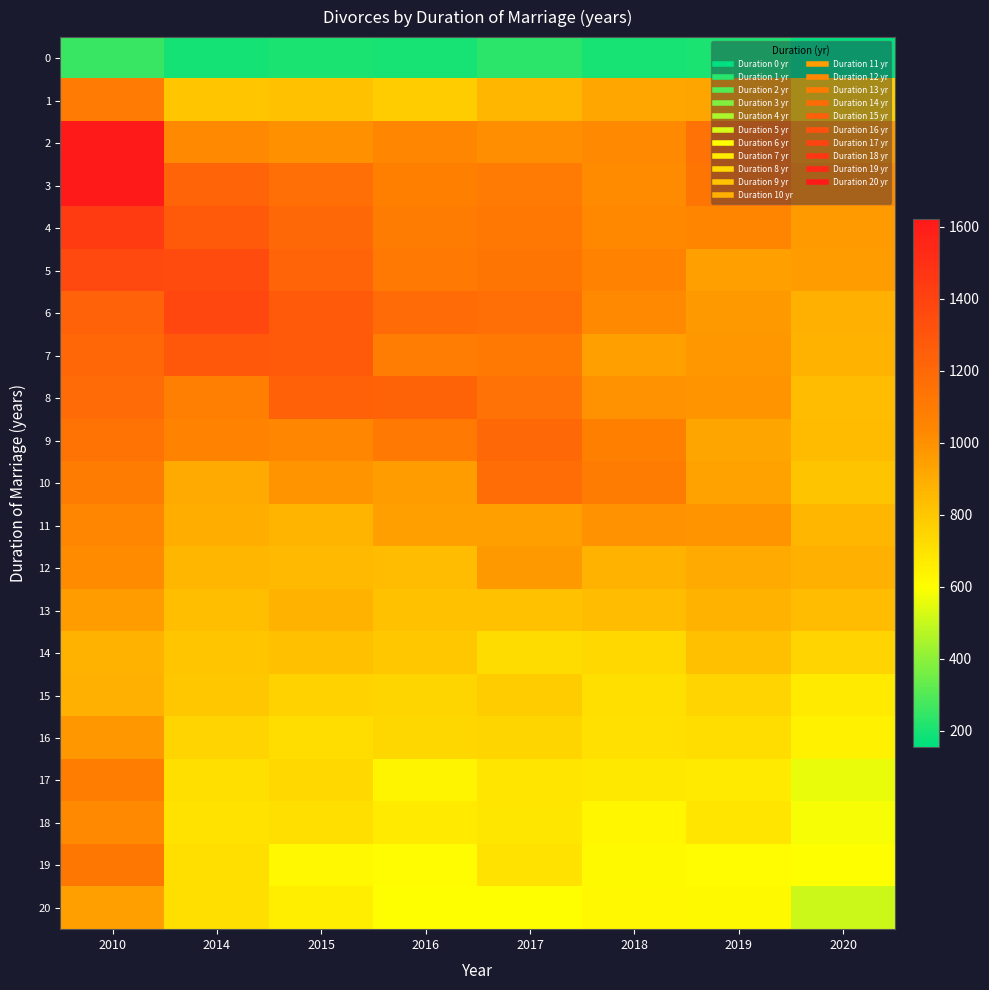

Reading left to right, extract all data points from this chart.

0: 2010=254	2014=194	2015=205	2016=197	2017=233	2018=197	2019=203	2020=155
1: 2010=1104	2014=807	2015=823	2016=781	2017=859	2018=917	2019=922	2020=764
2: 2010=1618	2014=1027	2015=1001	2016=1041	2017=1011	2018=1026	2019=1148	2020=968
3: 2010=1620	2014=1217	2015=1167	2016=1072	2017=1101	2018=1020	2019=1133	2020=1021
4: 2010=1433	2014=1278	2015=1202	2016=1097	2017=1111	2018=1035	2019=1044	2020=962
5: 2010=1364	2014=1346	2015=1223	2016=1108	2017=1132	2018=1059	2019=944	2020=957
6: 2010=1234	2014=1379	2015=1281	2016=1184	2017=1167	2018=1026	2019=971	2020=885
7: 2010=1206	2014=1286	2015=1278	2016=1091	2017=1105	2018=940	2019=976	2020=875
8: 2010=1184	2014=1079	2015=1242	2016=1227	2017=1147	2018=994	2019=985	2020=836
9: 2010=1144	2014=1063	2015=1042	2016=1110	2017=1200	2018=1072	2019=924	2020=843
10: 2010=1094	2014=908	2015=988	2016=958	2017=1175	2018=1095	2019=938	2020=808
11: 2010=1042	2014=888	2015=865	2016=941	2017=944	2018=995	2019=985	2020=863
12: 2010=1024	2014=862	2015=851	2016=838	2017=972	2018=873	2019=906	2020=884
13: 2010=960	2014=834	2015=875	2016=821	2017=819	2018=836	2019=879	2020=838
14: 2010=877	2014=806	2015=830	2016=797	2017=723	2018=733	2019=826	2020=753
15: 2010=885	2014=801	2015=758	2016=746	2017=780	2018=713	2019=754	2020=674
16: 2010=979	2014=754	2015=721	2016=740	2017=749	2018=710	2019=721	2020=643
17: 2010=1083	2014=712	2015=735	2016=631	2017=688	2018=678	2019=671	2020=556
18: 2010=1029	2014=703	2015=713	2016=672	2017=684	2018=626	2019=688	2020=583
19: 2010=1122	2014=712	2015=622	2016=610	2017=699	2018=616	2019=610	2020=601
20: 2010=945	2014=711	2015=657	2016=600	2017=596	2018=622	2019=614	2020=506